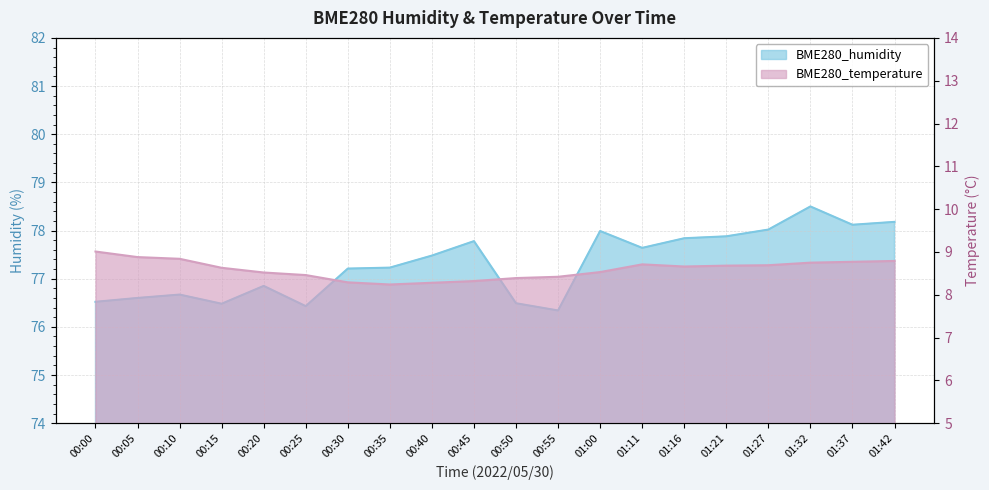

True or false: BME280_temperature and BME280_humidity intersect in this chart.

False